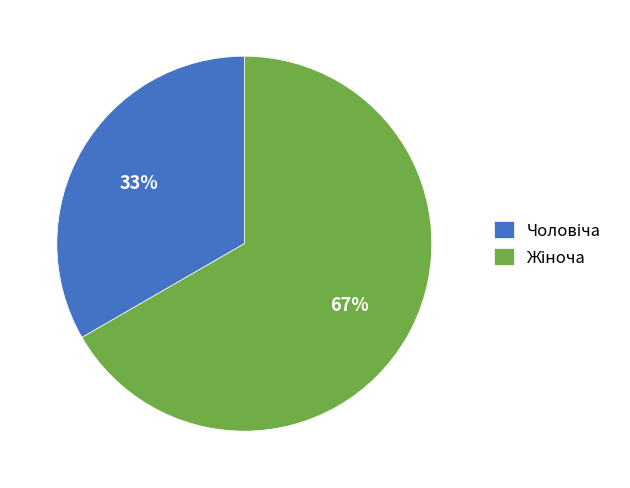

Is there any slice that represents more than half of the pie?

Yes